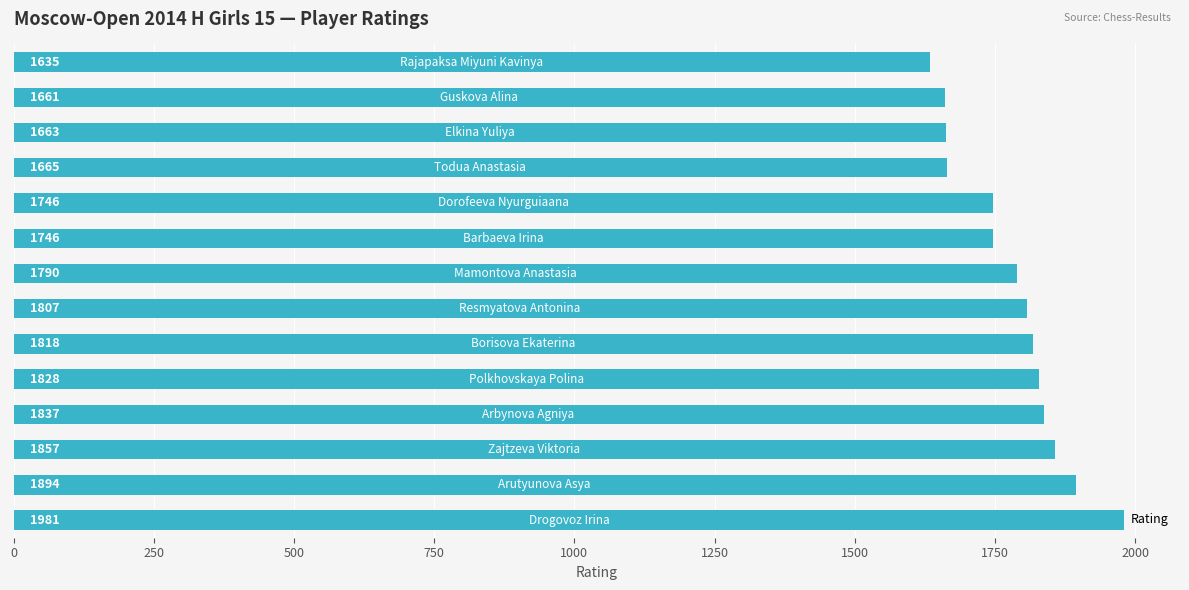

What is the sum of all values?

24928